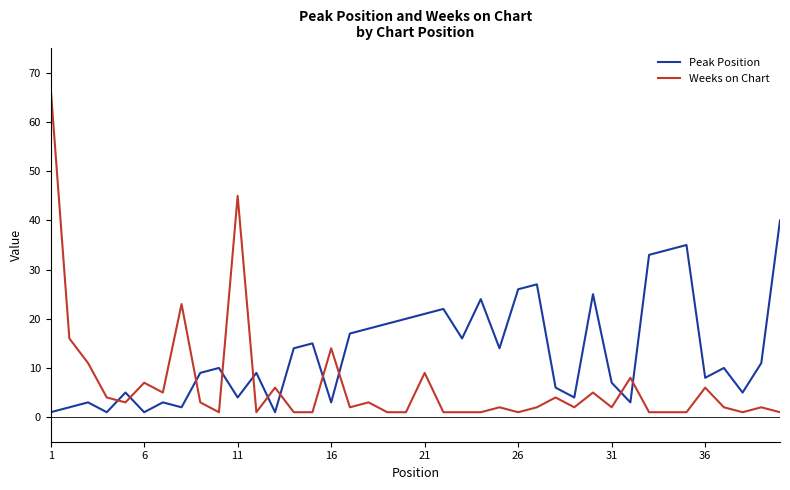

Reading left to right, what are all the values shown in this chart?

Peak Position: 1	2	3	1	5	1	3	2	9	10	4	9	1	14	15	3	17	18	19	20	21	22	16	24	14	26	27	6	4	25	7	3	33	34	35	8	10	5	11	40
Weeks on Chart: 67	16	11	4	3	7	5	23	3	1	45	1	6	1	1	14	2	3	1	1	9	1	1	1	2	1	2	4	2	5	2	8	1	1	1	6	2	1	2	1